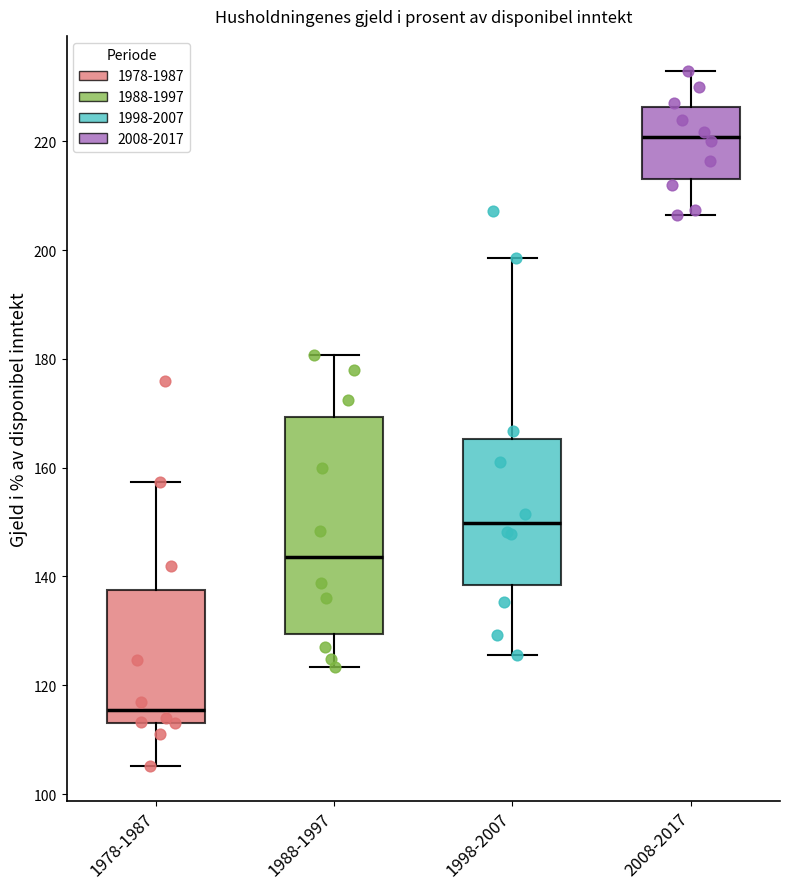

Which box's median line is the highest?

2008-2017